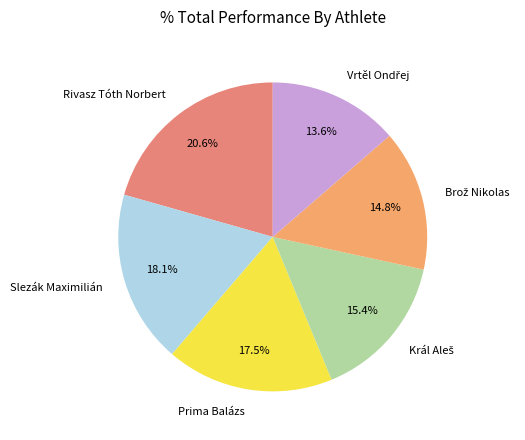

To the nearest percent, what is the average slice percentage?

17%